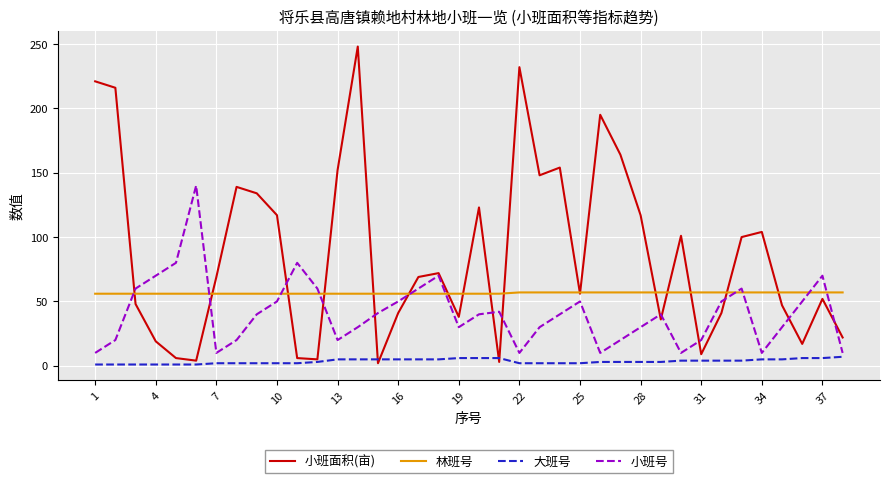

Which series has the largest range (max minus min)?

小班面积(亩)